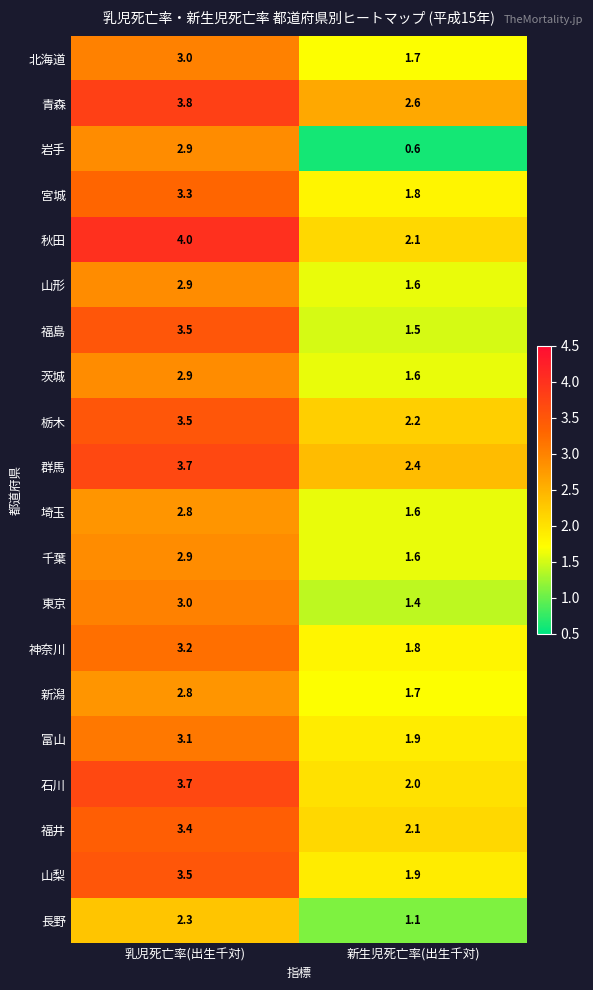

Where does the 富山 series first go above 3?

乳児死亡率(出生千対)